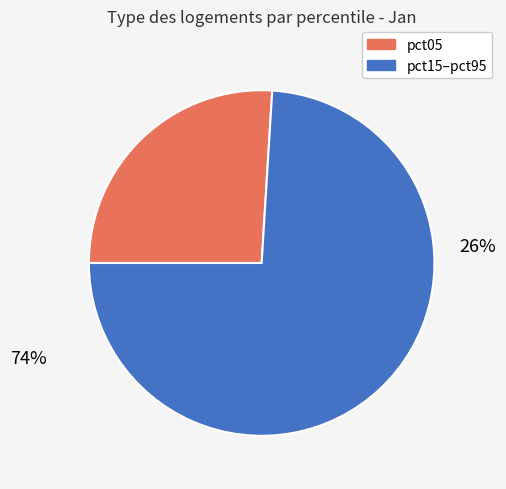

Does pct35 account for over 50% of the chart?

No